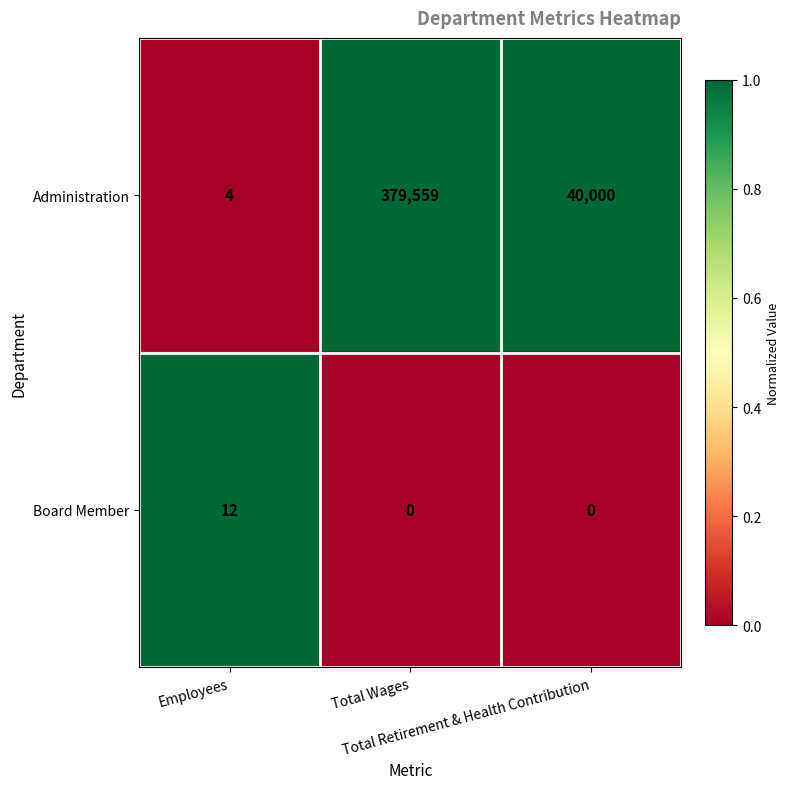

How many Board Member values are between 0 and 12?

3